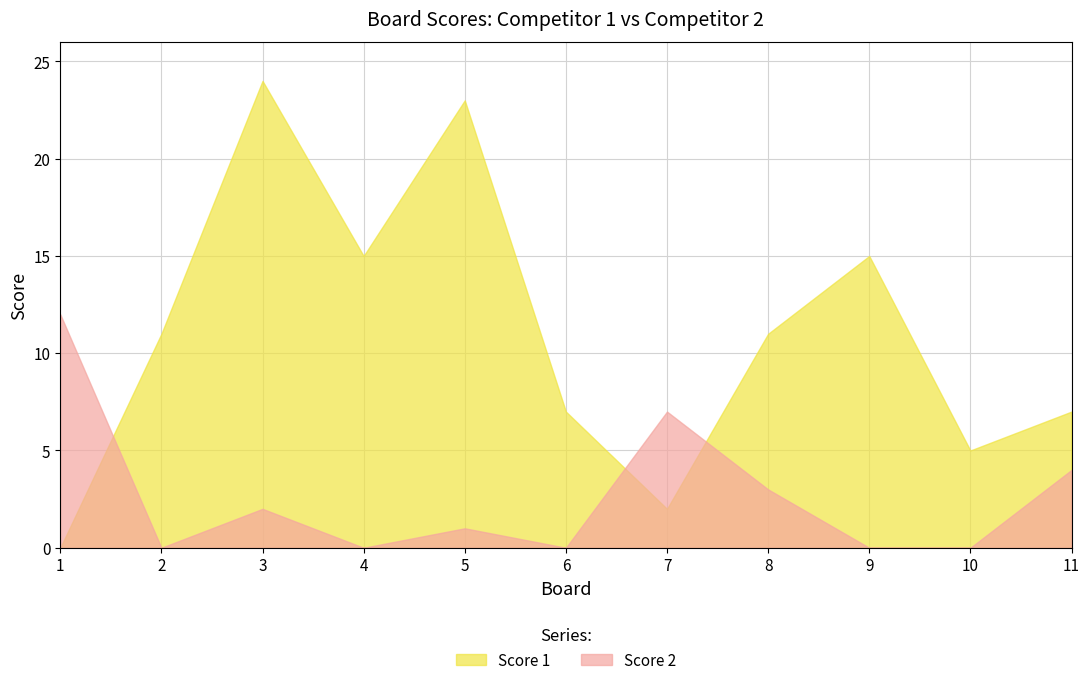

At which label is Score 2 closest to 6?

7